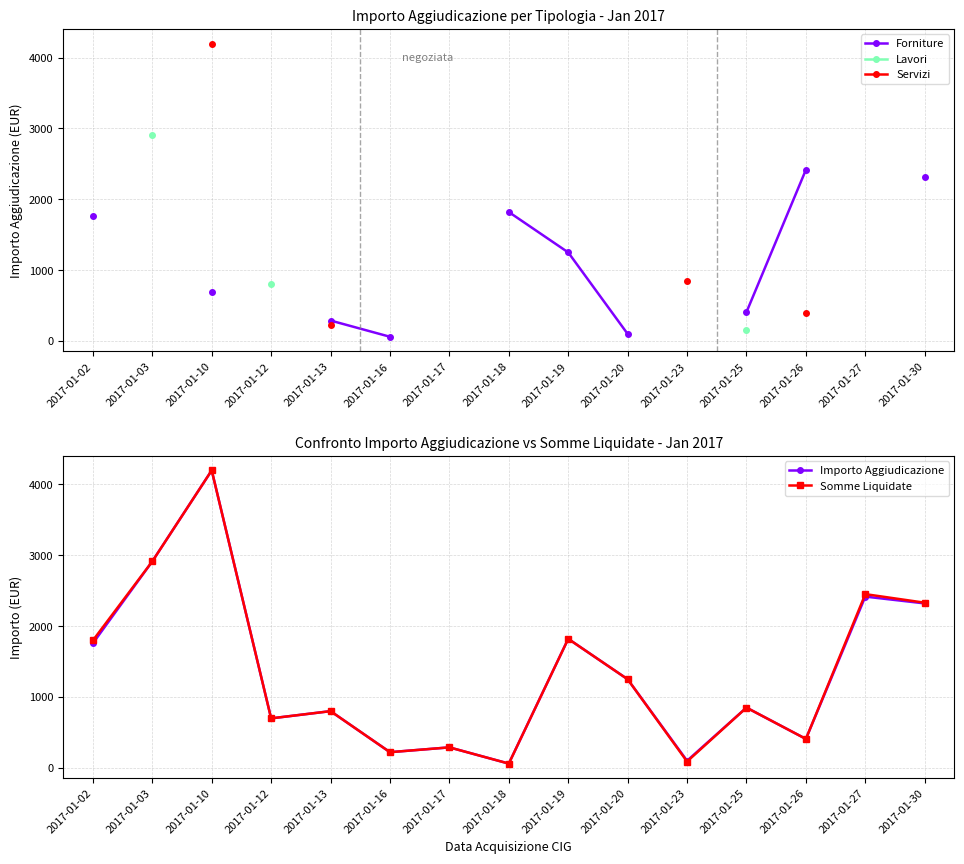

Which series has the largest total across all categories?

Somme Liquidate